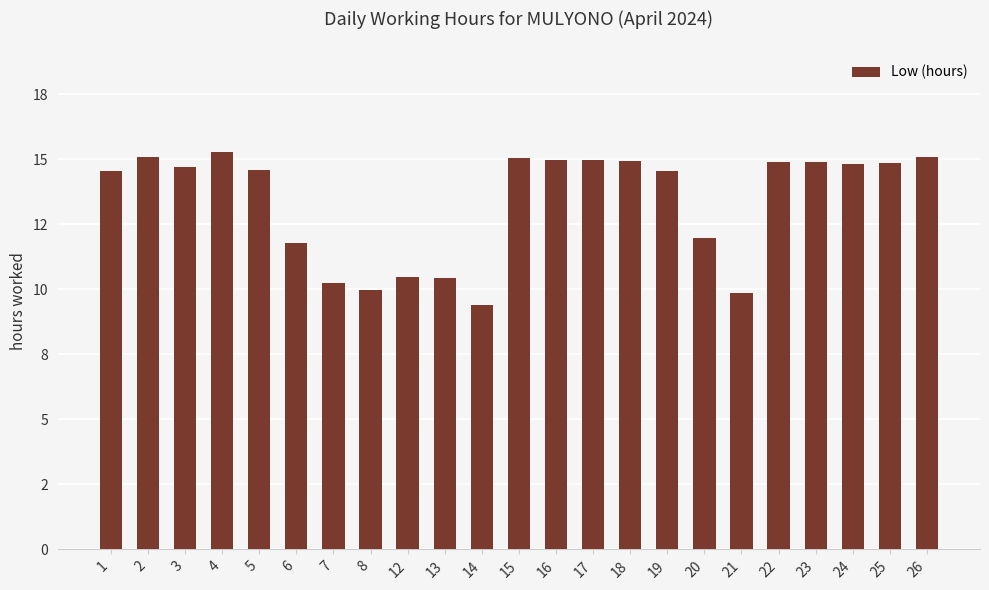

Which has a higher value, 18 or 8?

18